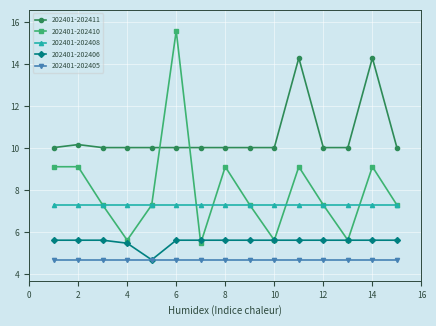

How many data points does each series have?

15